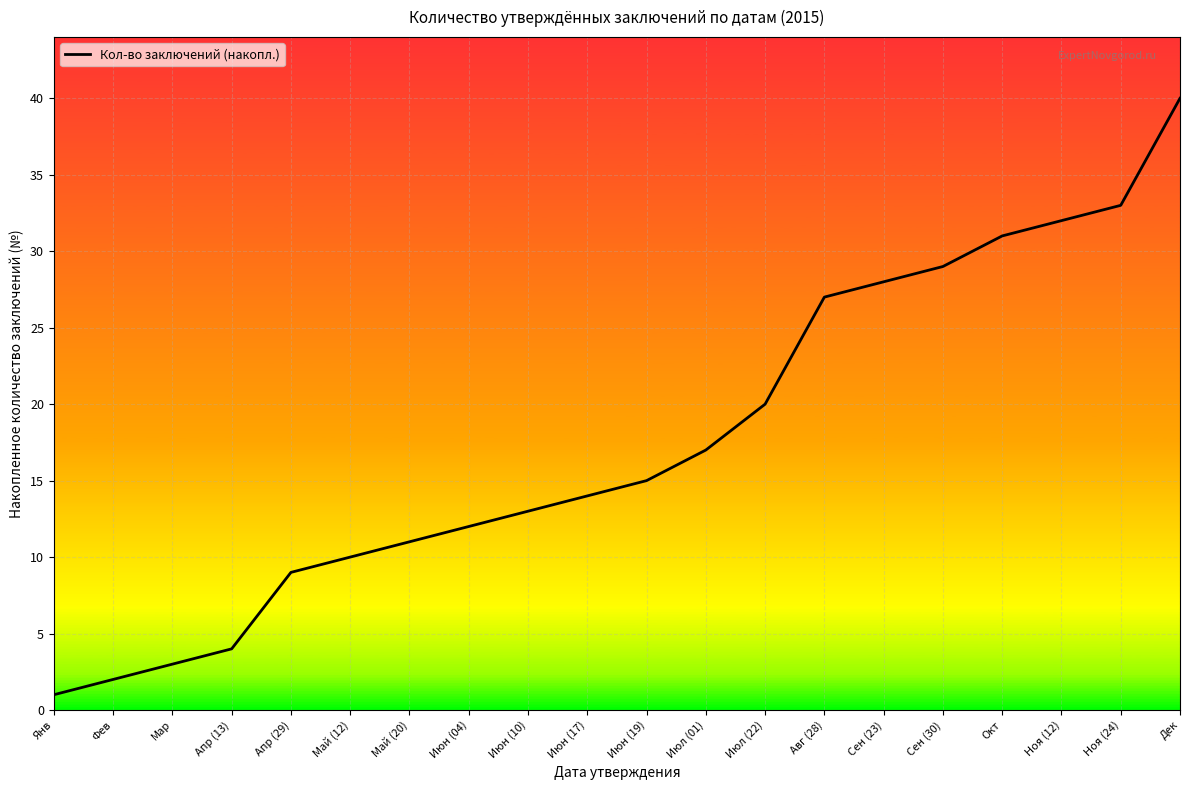

What is the difference between the maximum and minimum values?

39.0